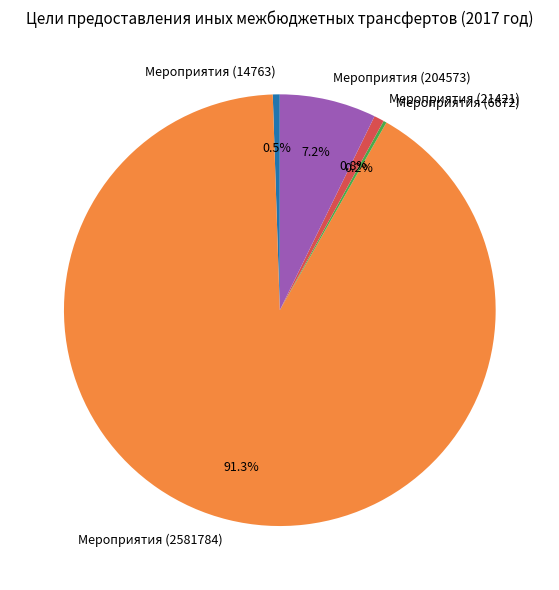

Between Мероприятия (21421) and Мероприятия (204573), which is larger?

Мероприятия (204573)